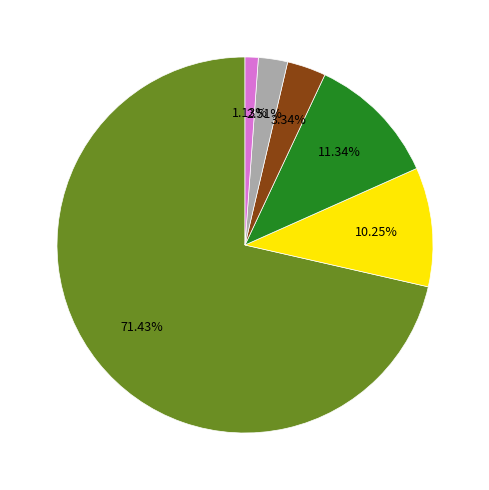

To the nearest percent, what is the difference between the largest and smallest slice percentages?

70%